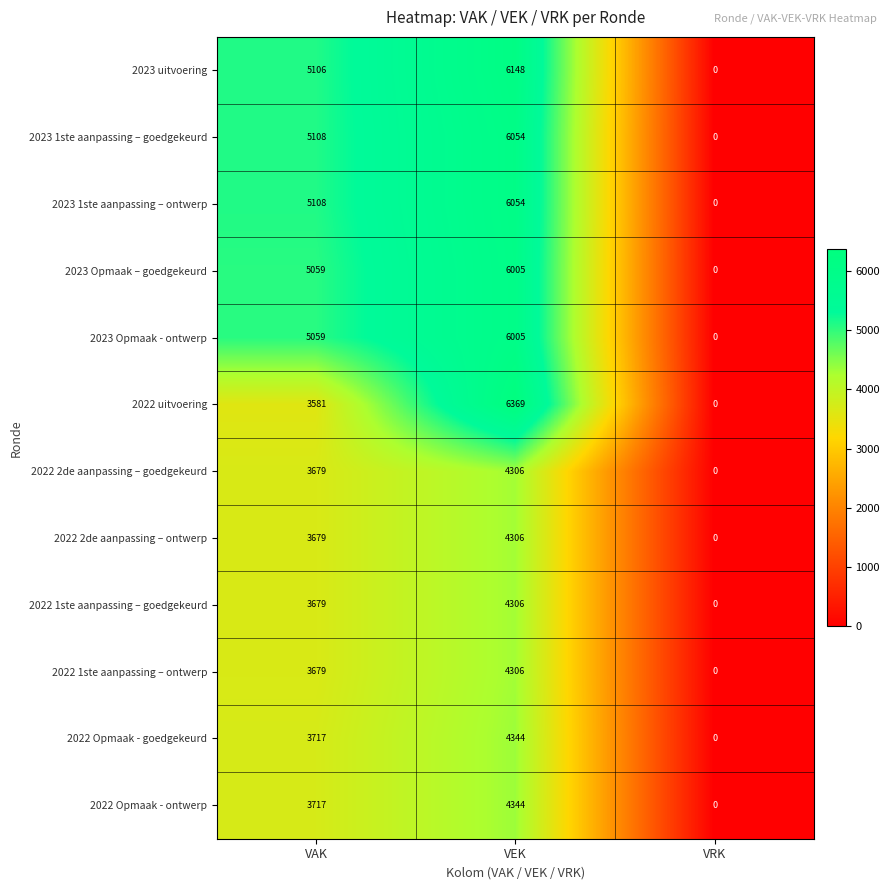

List the labels in order of 2023 uitvoering value, smallest first.

VRK, VAK, VEK